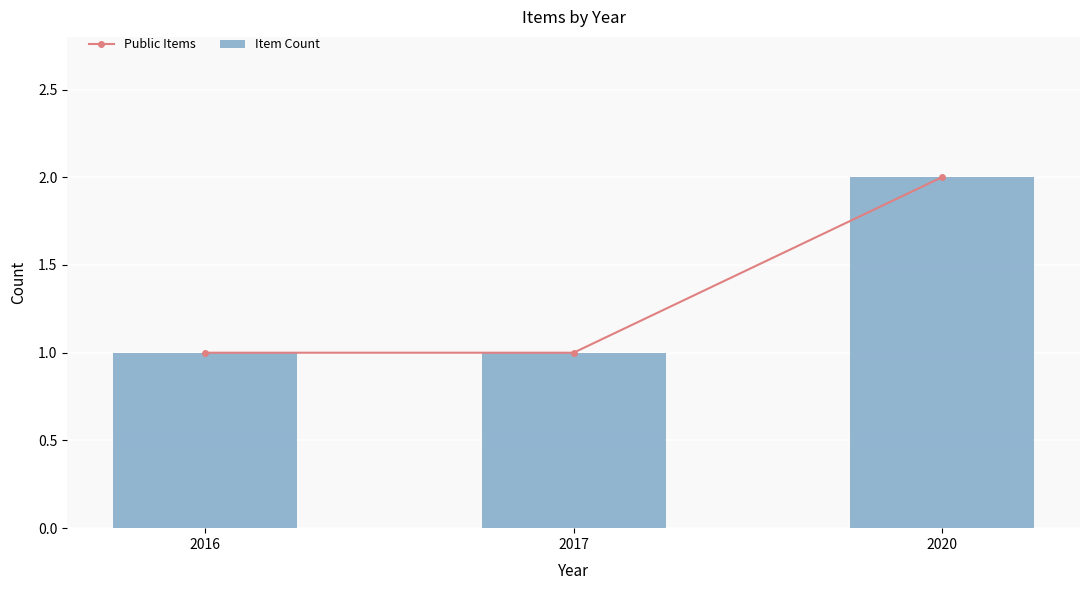

The value of Item Count at 2020 is 3. True or false?

False